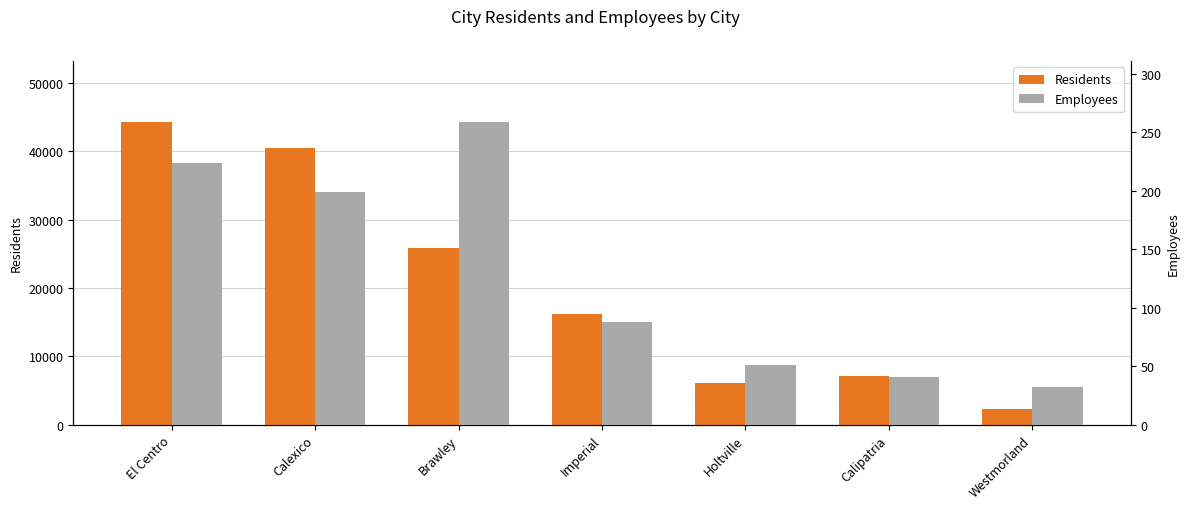

Which series has the widest spread of values?

Residents